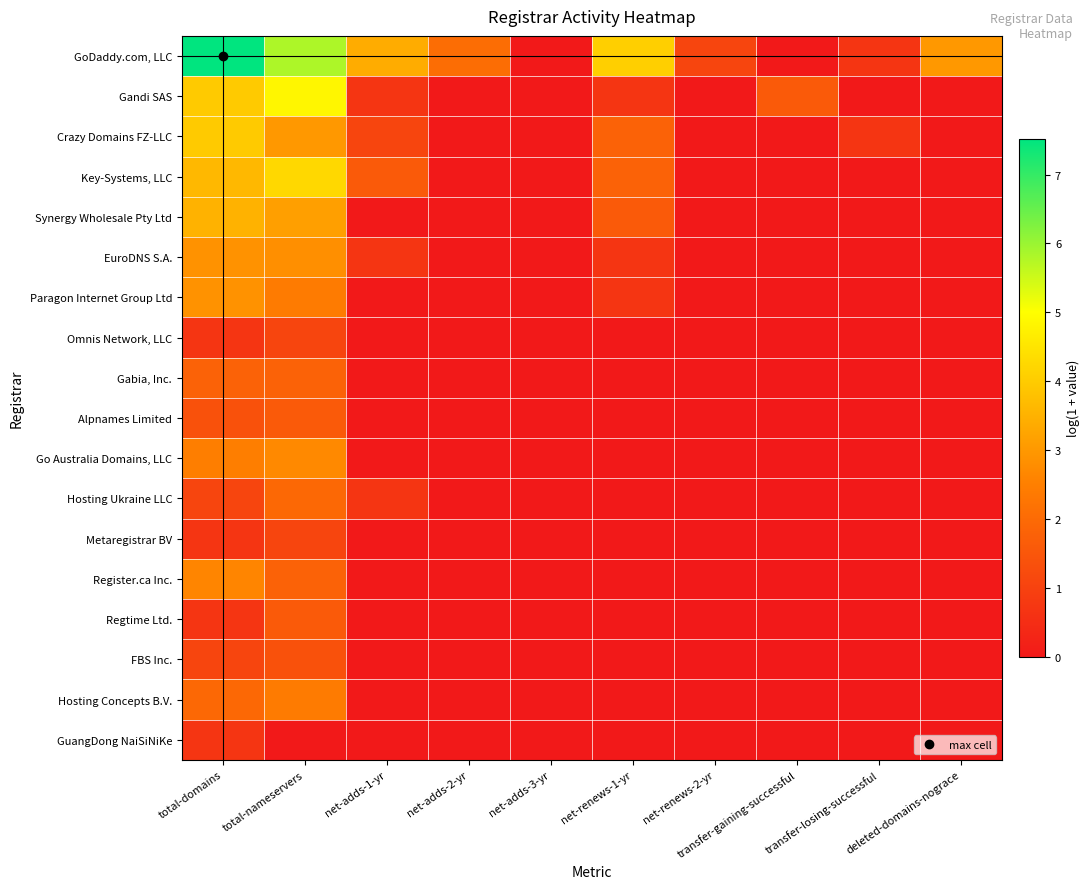

Which series has the largest total across all categories?

GoDaddy.com, LLC